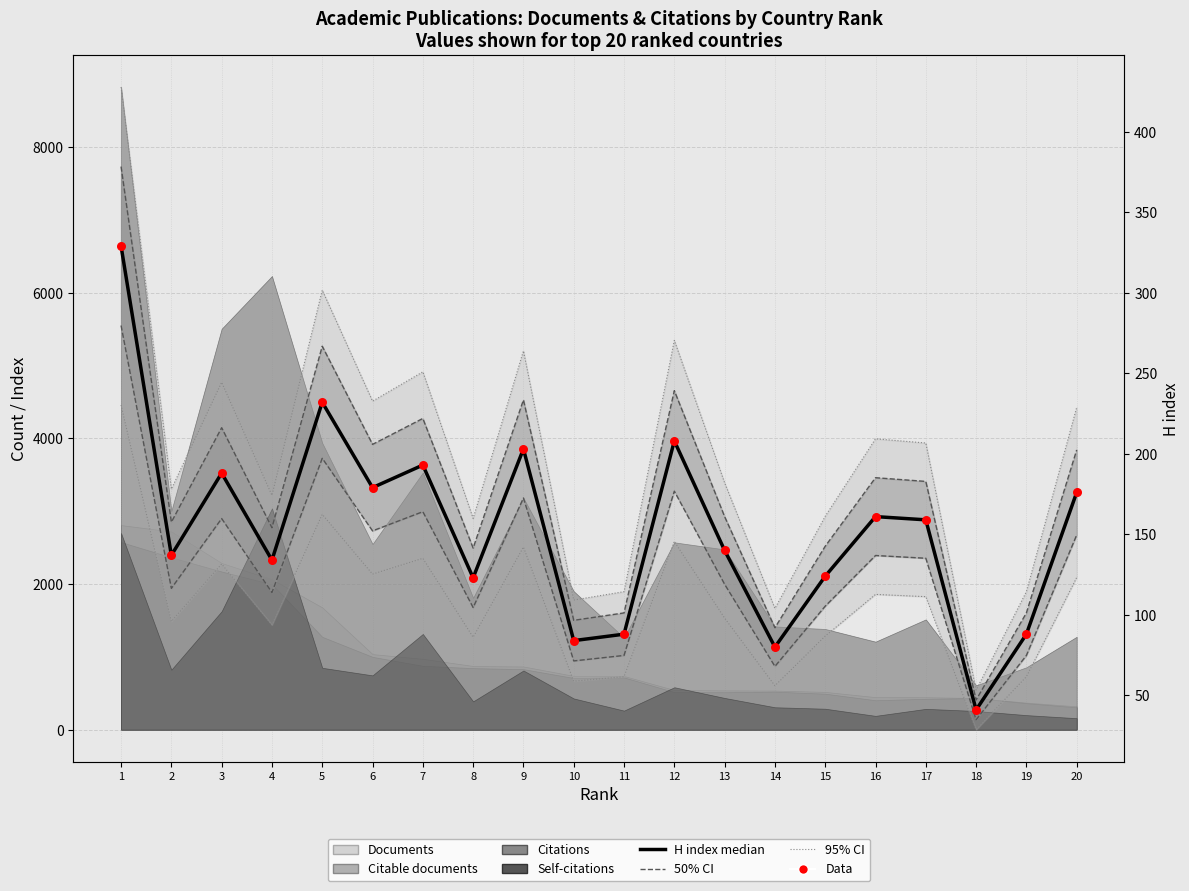

Which series contains the highest Y value?

H index 95% CI upper